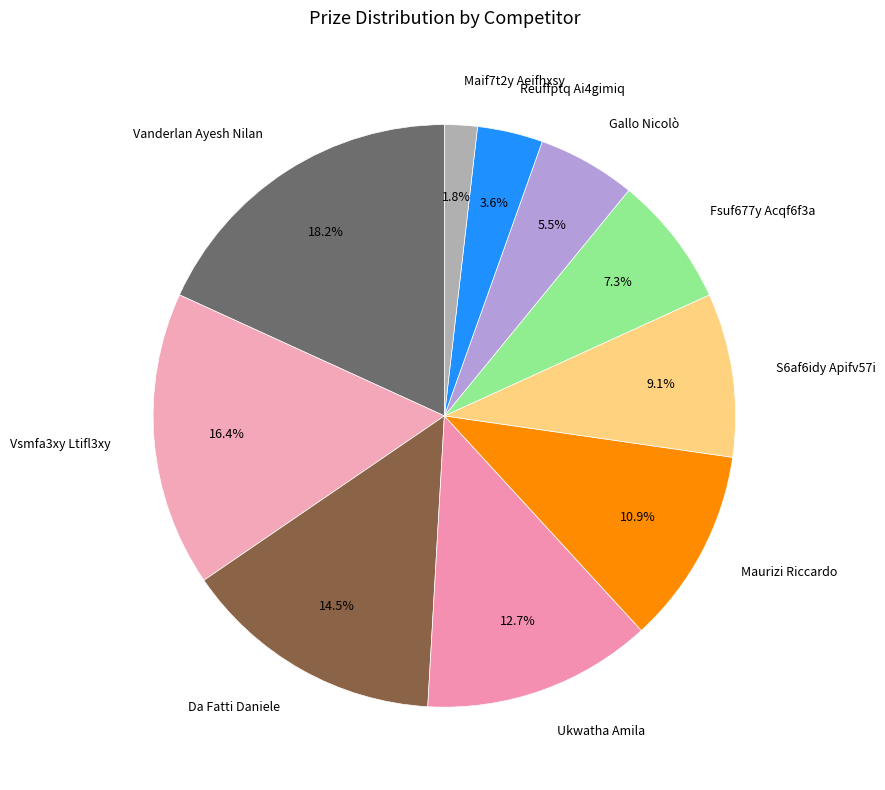

Approximately how many times larger is the value at Da Fatti Daniele compared to S6af6idy Apifv57i?

1.6